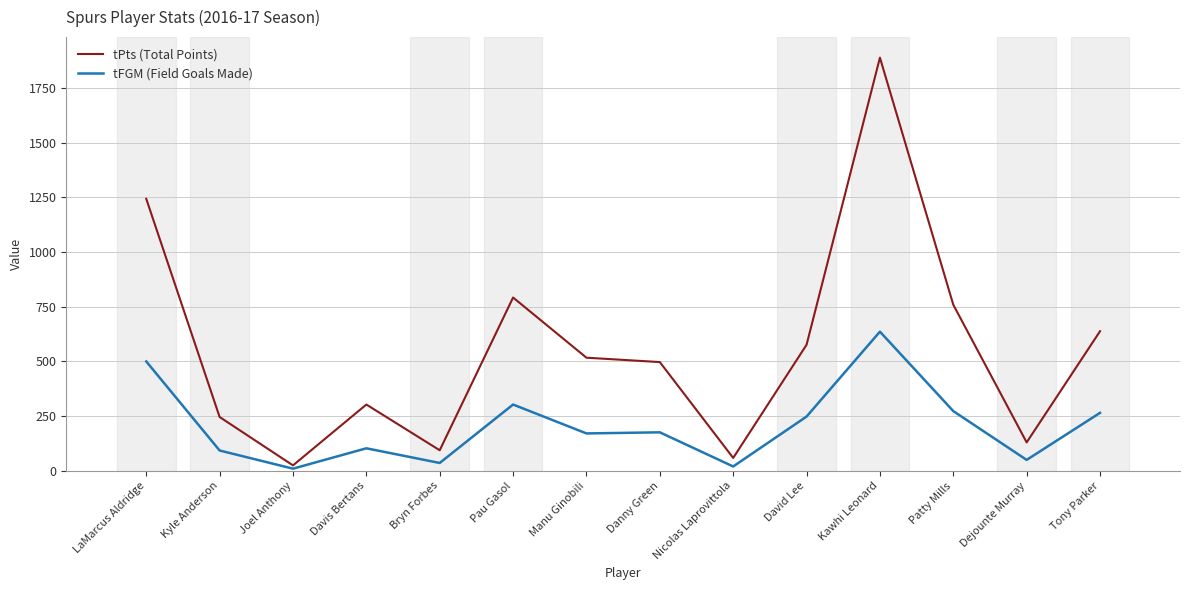

The value of tPts (Total Points) at Bryn Forbes is 94. True or false?

True